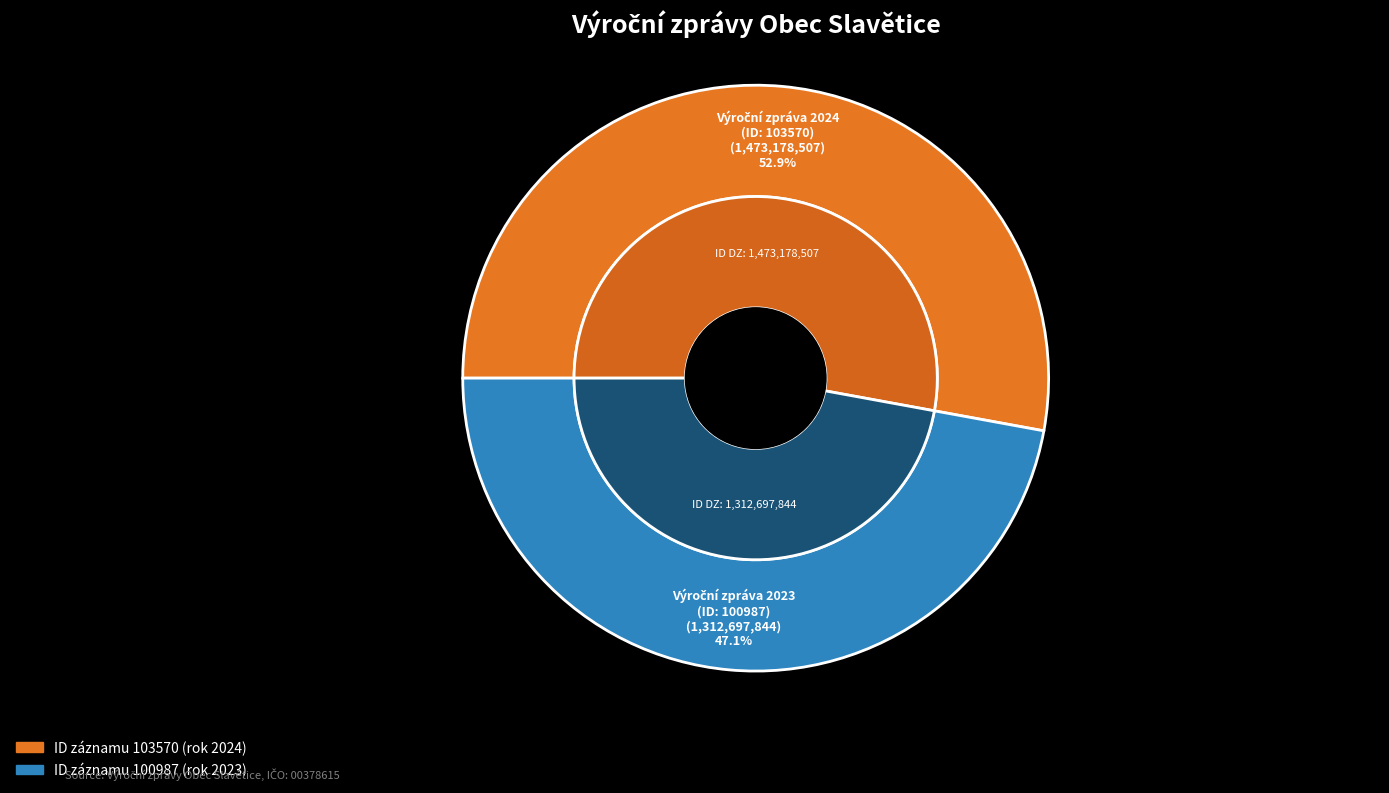

To the nearest percent, what is the average slice percentage?

50%